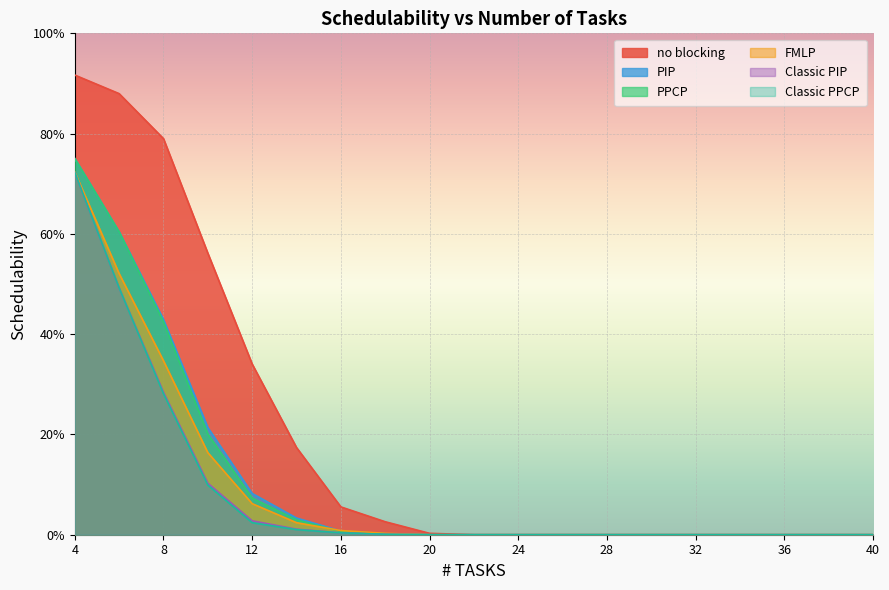

Reading right to left, what are all the values shown in this chart?

no blocking: 40=0.0	38=0.0	36=0.0	34=0.0	32=0.0	30=0.0	28=0.0	26=0.0	24=0.0	22=0.0	20=0.0	18=0.0	16=0.1	14=0.2	12=0.3	10=0.6	8=0.8	6=0.9	4=0.9
PIP: 40=0.0	38=0.0	36=0.0	34=0.0	32=0.0	30=0.0	28=0.0	26=0.0	24=0.0	22=0.0	20=0.0	18=0.0	16=0.0	14=0.0	12=0.1	10=0.2	8=0.4	6=0.6	4=0.8
PPCP: 40=0.0	38=0.0	36=0.0	34=0.0	32=0.0	30=0.0	28=0.0	26=0.0	24=0.0	22=0.0	20=0.0	18=0.0	16=0.0	14=0.0	12=0.1	10=0.2	8=0.4	6=0.6	4=0.8
FMLP: 40=0.0	38=0.0	36=0.0	34=0.0	32=0.0	30=0.0	28=0.0	26=0.0	24=0.0	22=0.0	20=0.0	18=0.0	16=0.0	14=0.0	12=0.1	10=0.2	8=0.3	6=0.5	4=0.7
Classic PIP: 40=0.0	38=0.0	36=0.0	34=0.0	32=0.0	30=0.0	28=0.0	26=0.0	24=0.0	22=0.0	20=0.0	18=0.0	16=0.0	14=0.0	12=0.0	10=0.1	8=0.3	6=0.5	4=0.7
Classic PPCP: 40=0.0	38=0.0	36=0.0	34=0.0	32=0.0	30=0.0	28=0.0	26=0.0	24=0.0	22=0.0	20=0.0	18=0.0	16=0.0	14=0.0	12=0.0	10=0.1	8=0.3	6=0.5	4=0.7